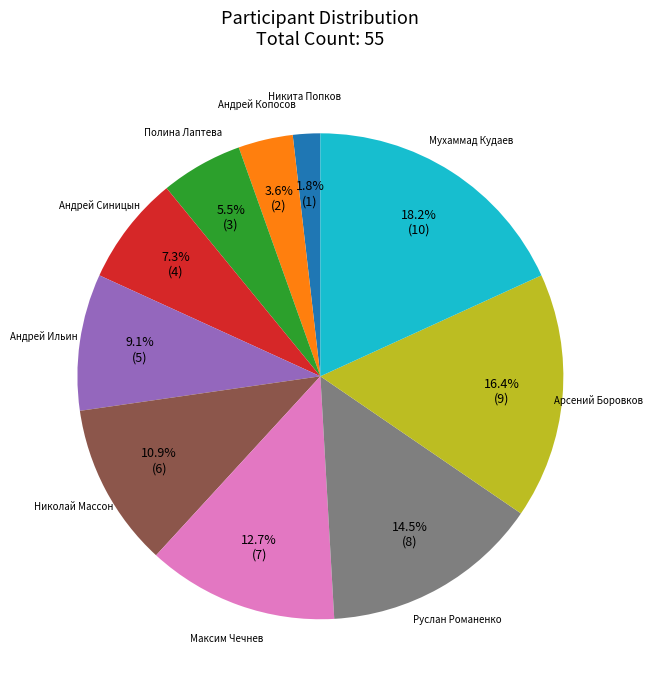

What percentage is NOT represented by Полина Лаптева?

94.5%